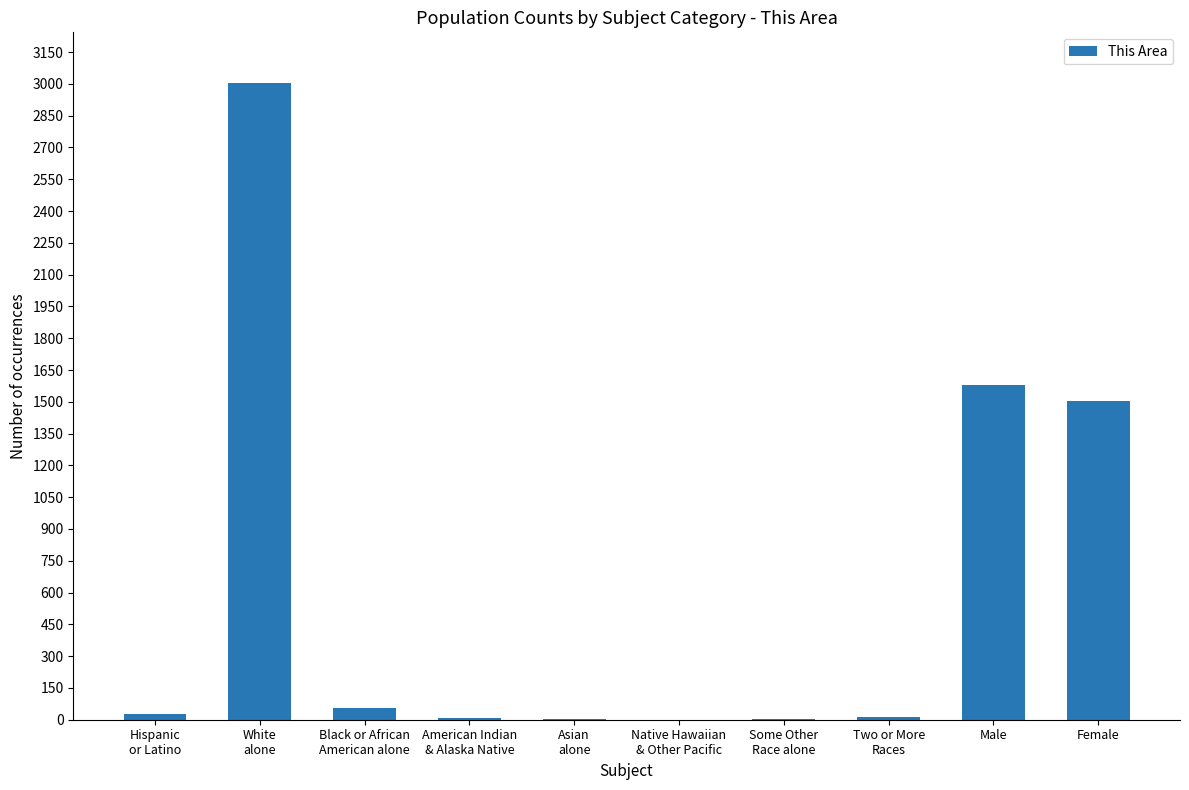

Is it true that the value at Male is 1577?

True